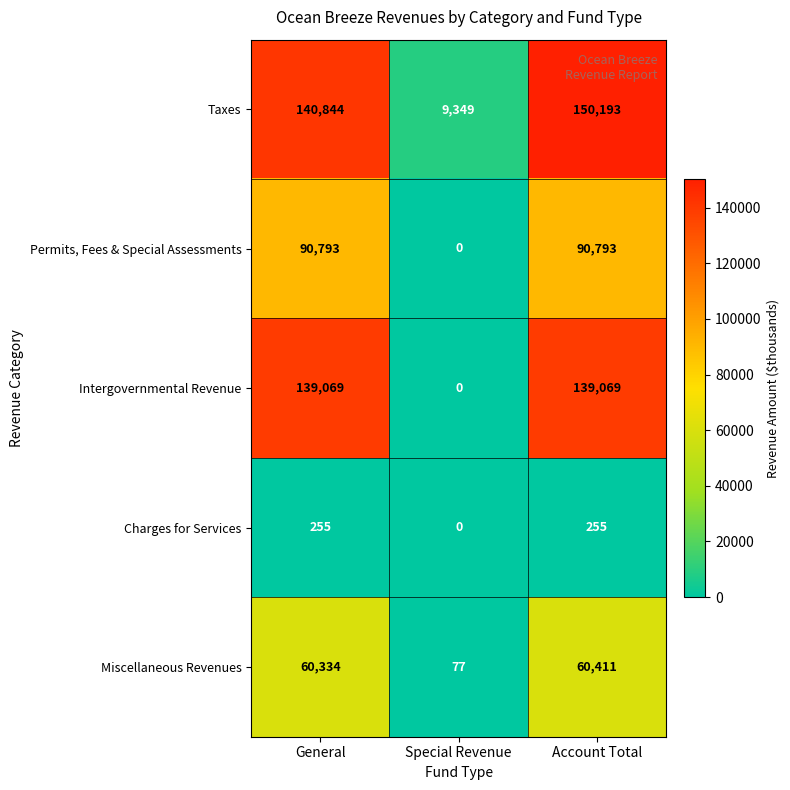

Where is Miscellaneous Revenues nearest to the value 30244?

General